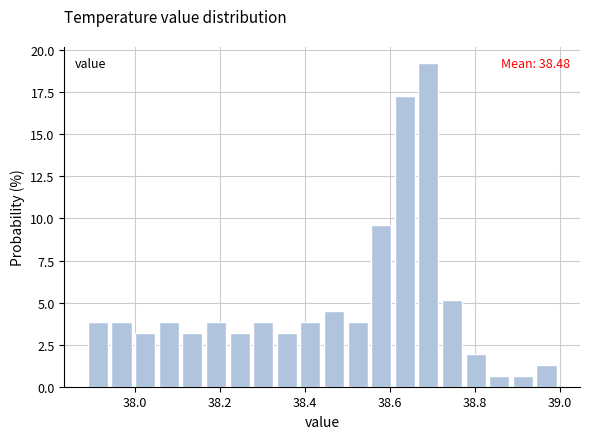

Read against the x-axis, roughly where is the centre of the tallest bar?

38.70